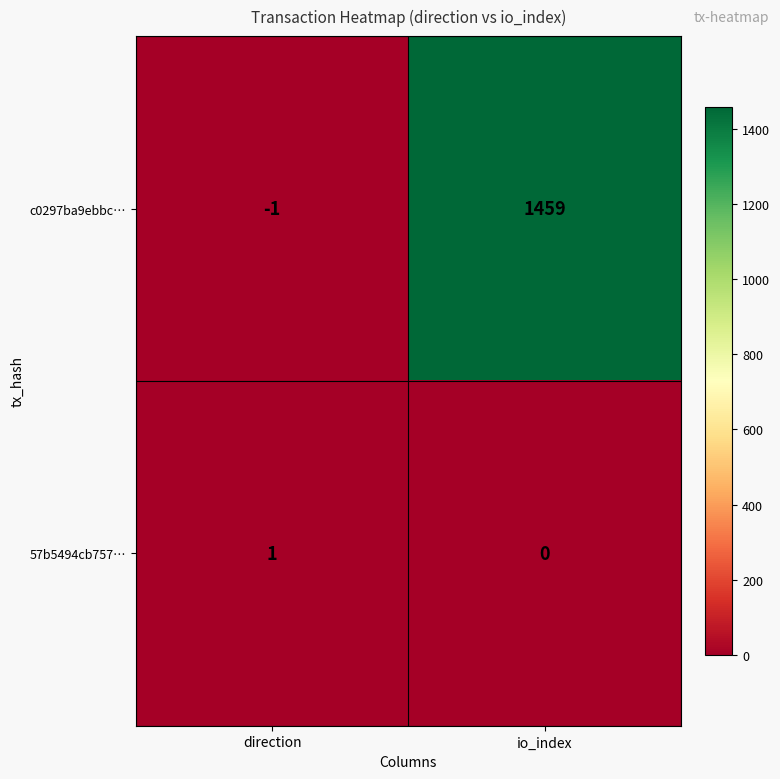

What is the spread (max minus min) of values at io_index?

1459